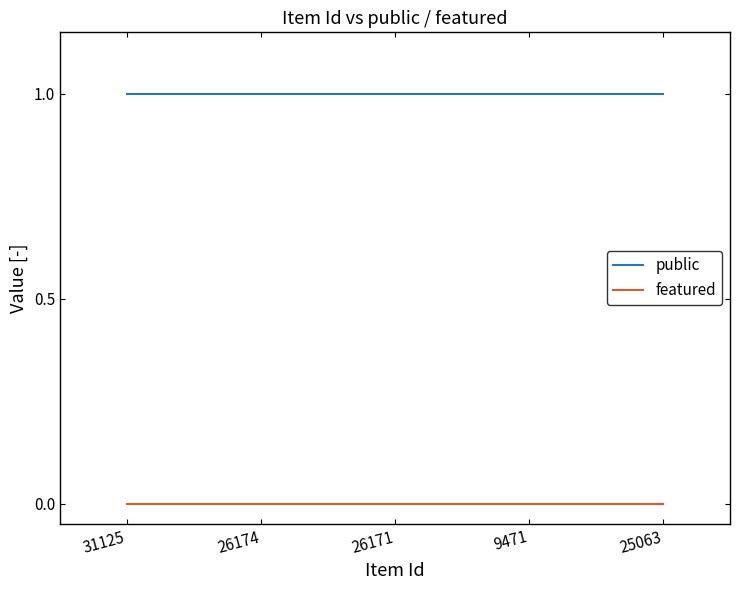

At how many categories does at least one series exceed 0?

5